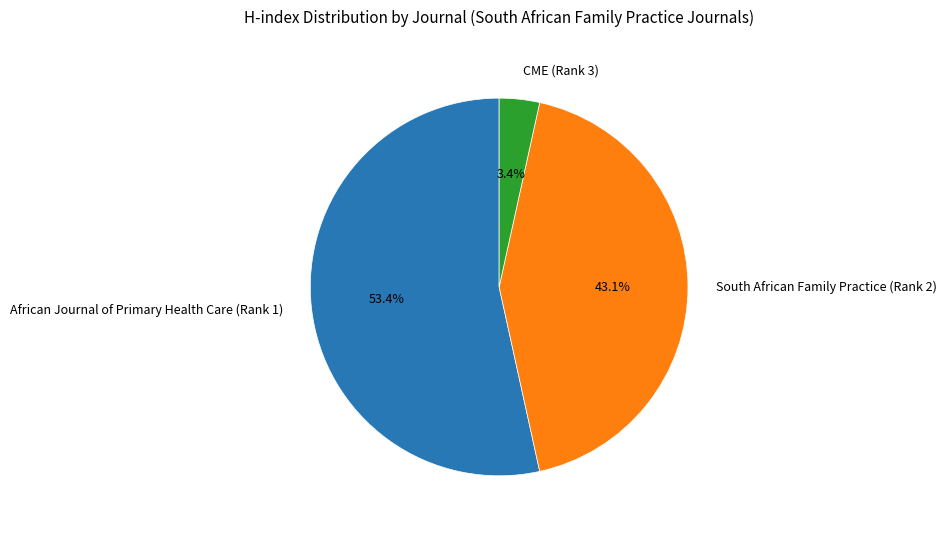

To the nearest percent, what percentage of the pie is South African Family Practice (Rank 2)?

43%